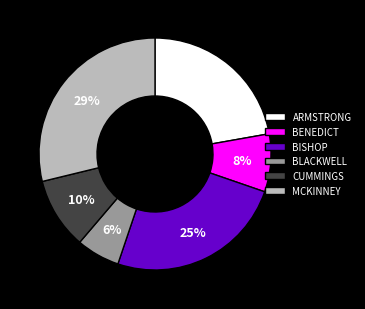

Is it true that BISHOP is 33% of the pie?

False